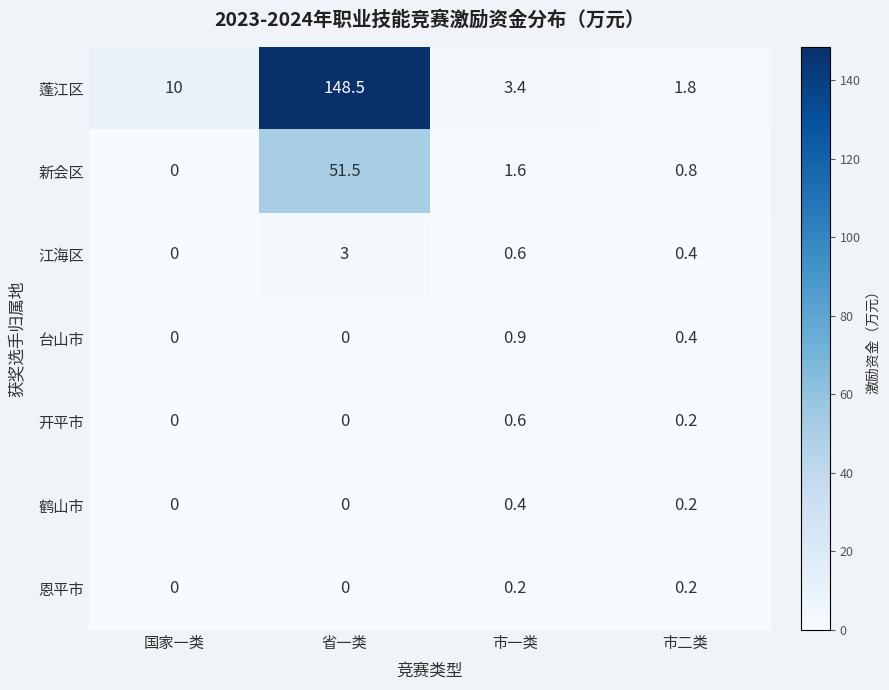

Between 国家一类 and 市一类, which series saw the biggest shift?

蓬江区